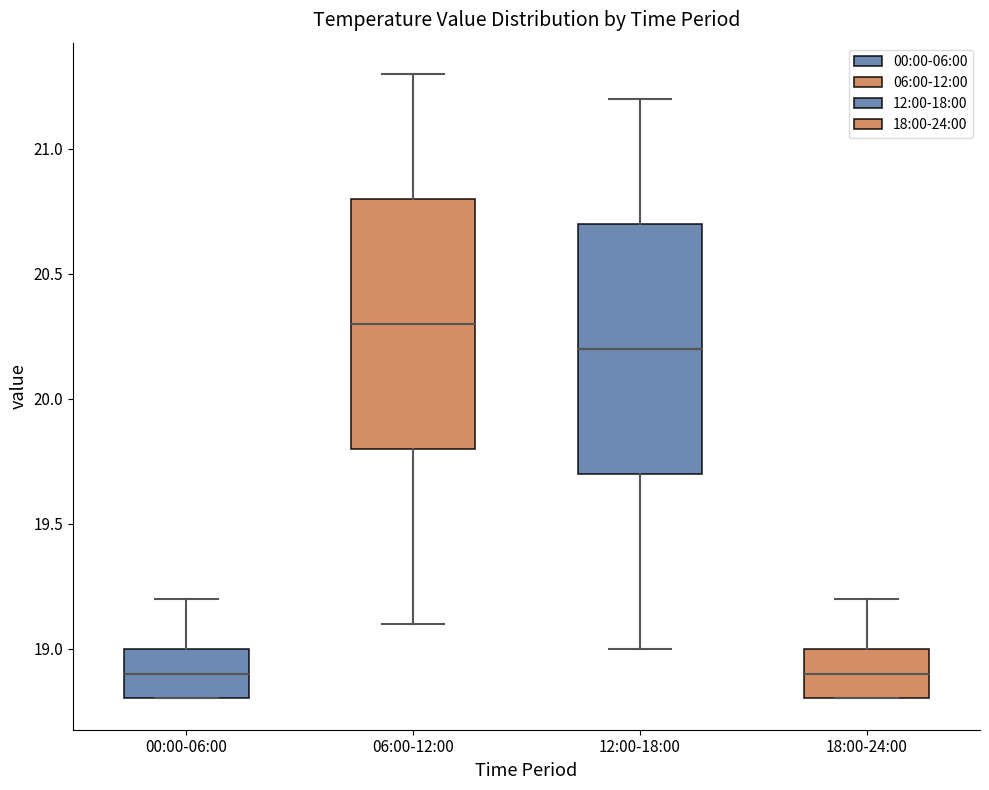

Reading left to right, read every box against the y-axis: the position of its median line, the range the box covers, and the ends of its whiskers. The values are not printed on the chart, so give them approximately, as read against the axis.

00:00-06:00: median 18.9, box 18.8 to 19.0, whiskers 18.8 to 19.2
06:00-12:00: median 20.3, box 19.8 to 20.8, whiskers 19.1 to 21.3
12:00-18:00: median 20.2, box 19.7 to 20.7, whiskers 19.0 to 21.2
18:00-24:00: median 18.9, box 18.8 to 19.0, whiskers 18.8 to 19.2